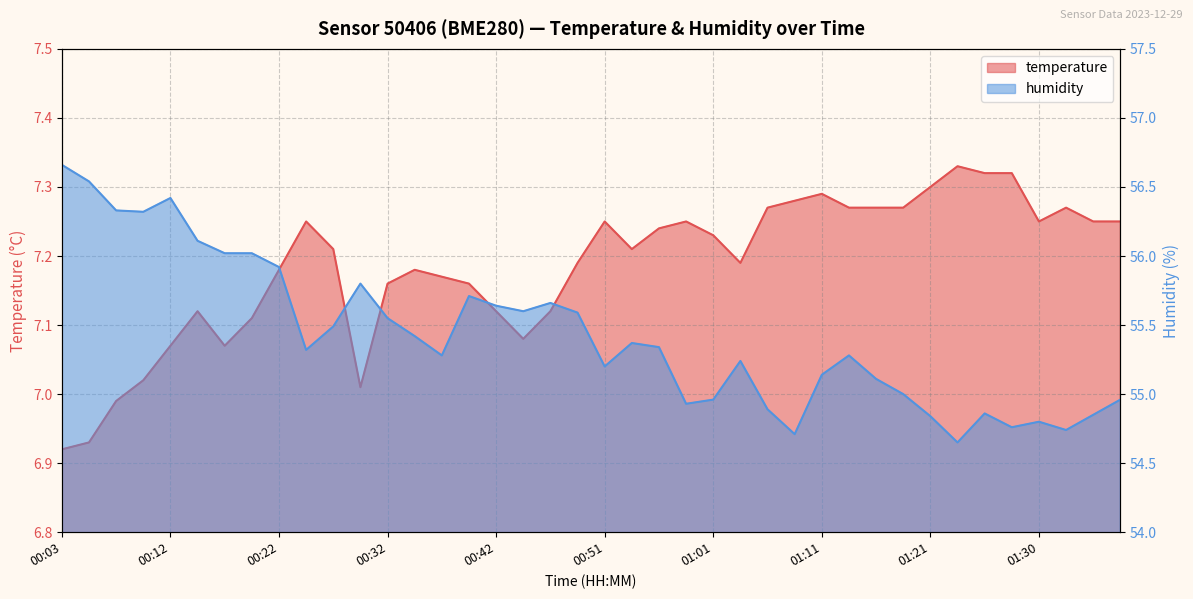

What is the difference between the humidity values at 00:54 and 00:42?

0.3